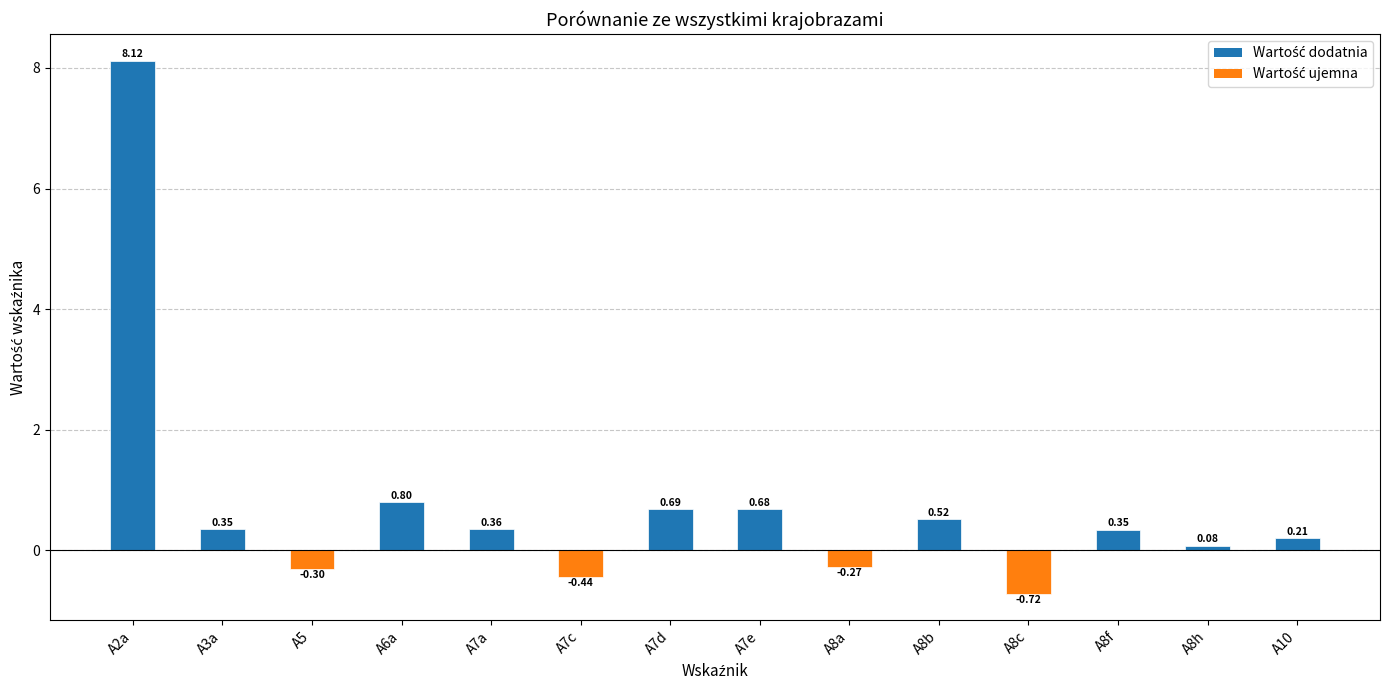

Which label corresponds to the smallest value in the chart?

A8c